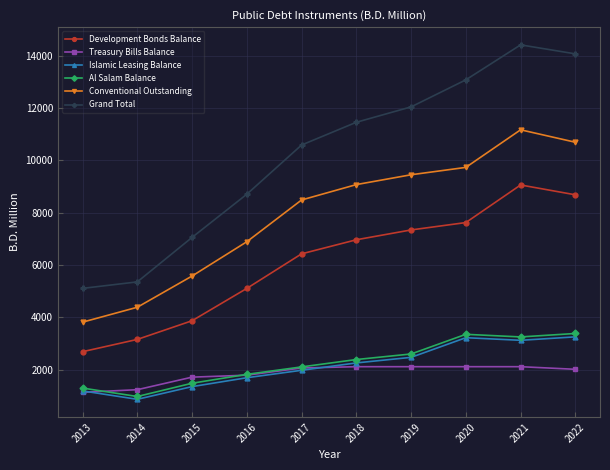

What is the difference between the highest and lowest values at 2015?

5706.0